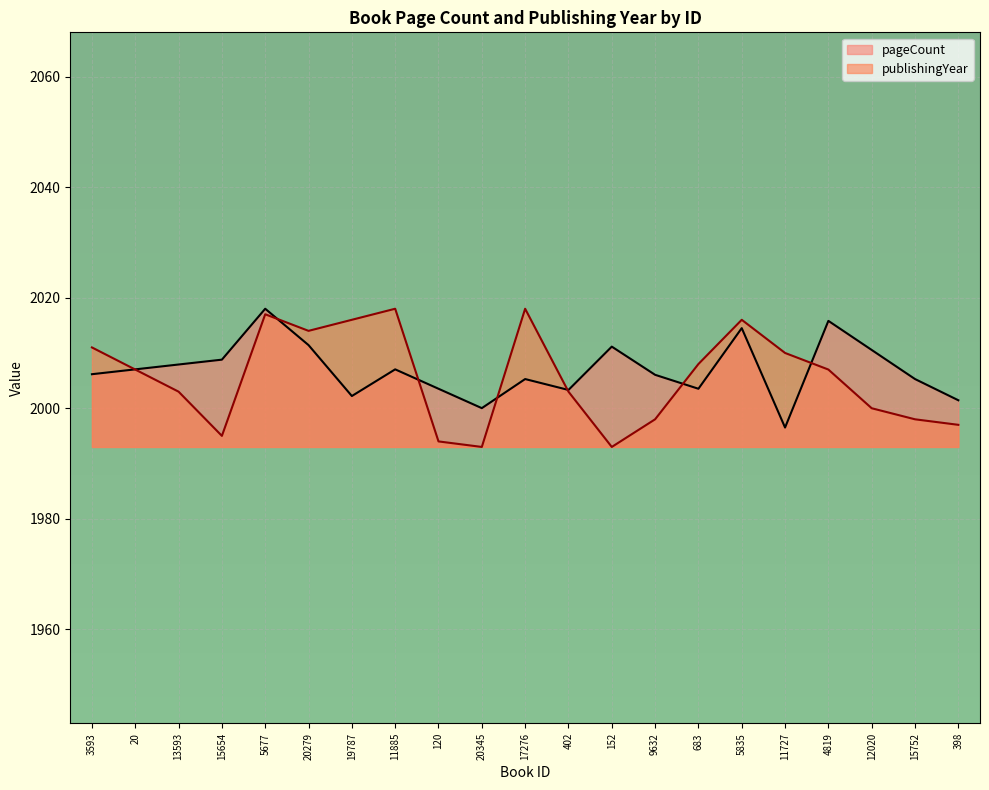

Count the number of data series in this chart.

2